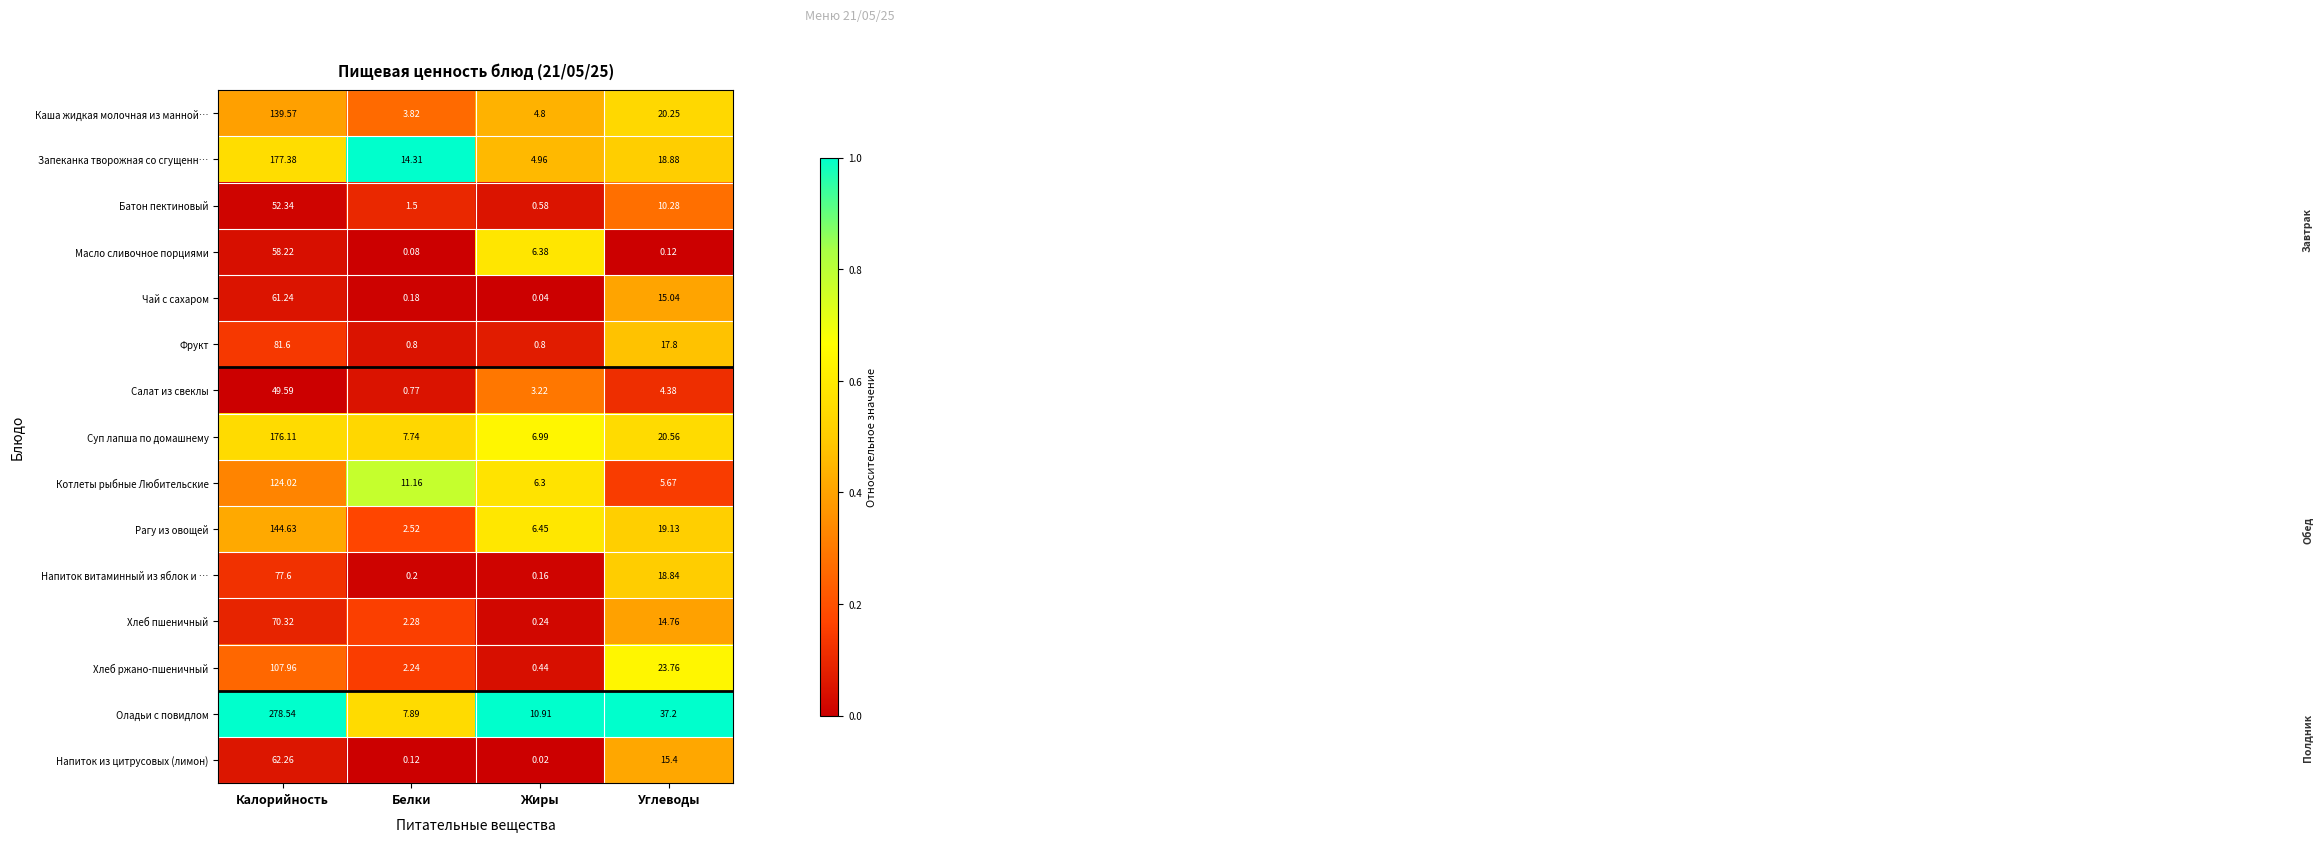

Between Калорийность and Жиры, which series saw the biggest shift?

Оладьи с повидлом